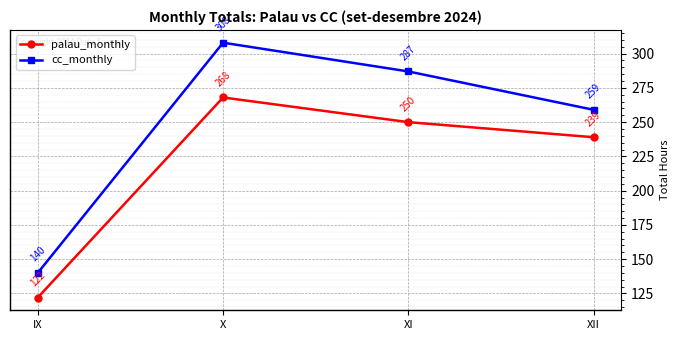

Rank the series by their maximum value, from lowest to highest.

palau_monthly, cc_monthly